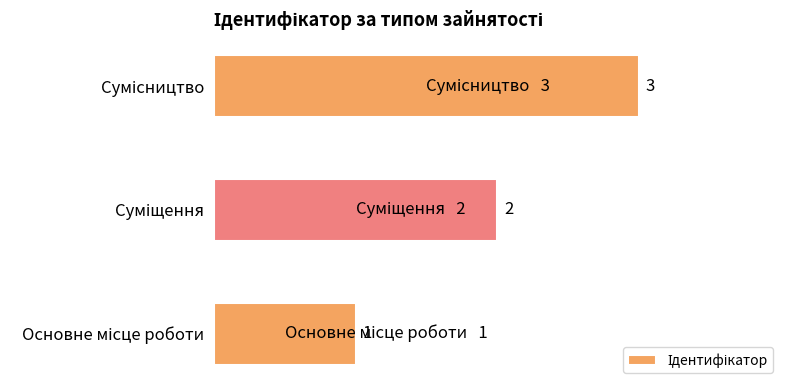

How many categories are shown in the chart?

3